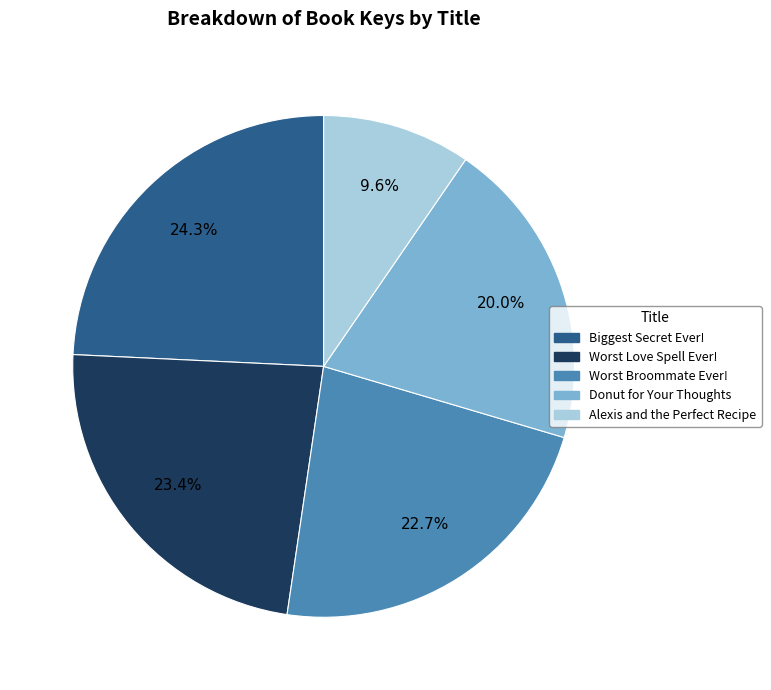

What is the largest slice in the pie chart?

Biggest Secret Ever!